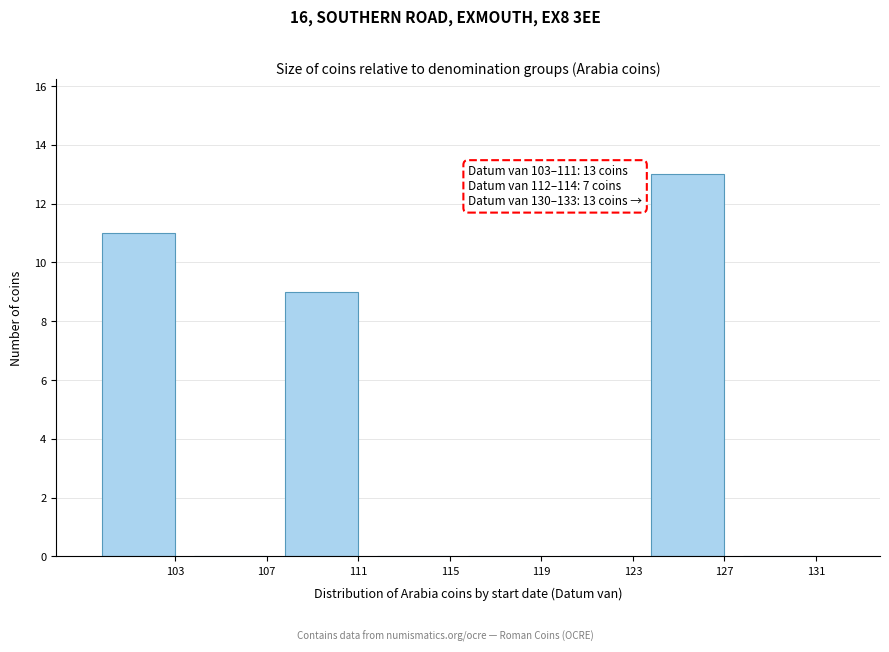

Reading left to right, list all the values displayed in this chart.

103=11	107=0	111=9	115=0	119=0	123=0	127=13	131=0